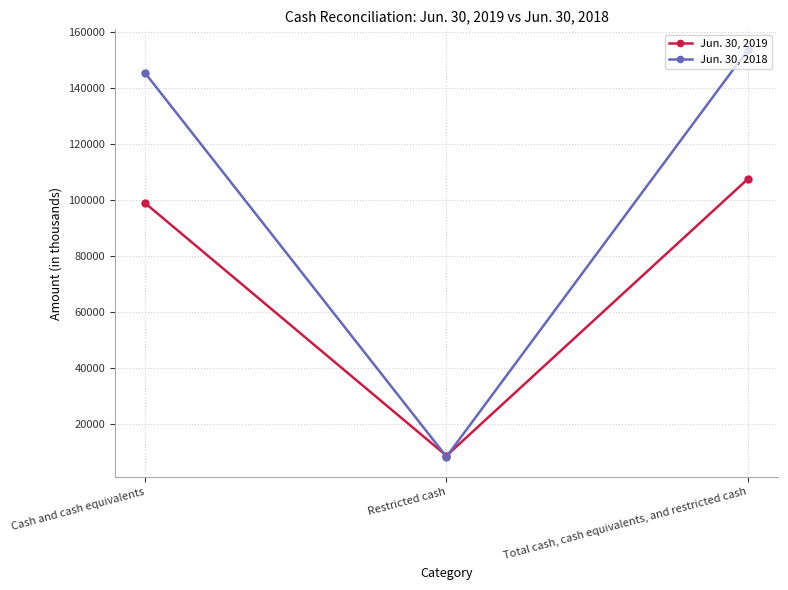

Does the chart display data point markers on the line(s)?

Yes